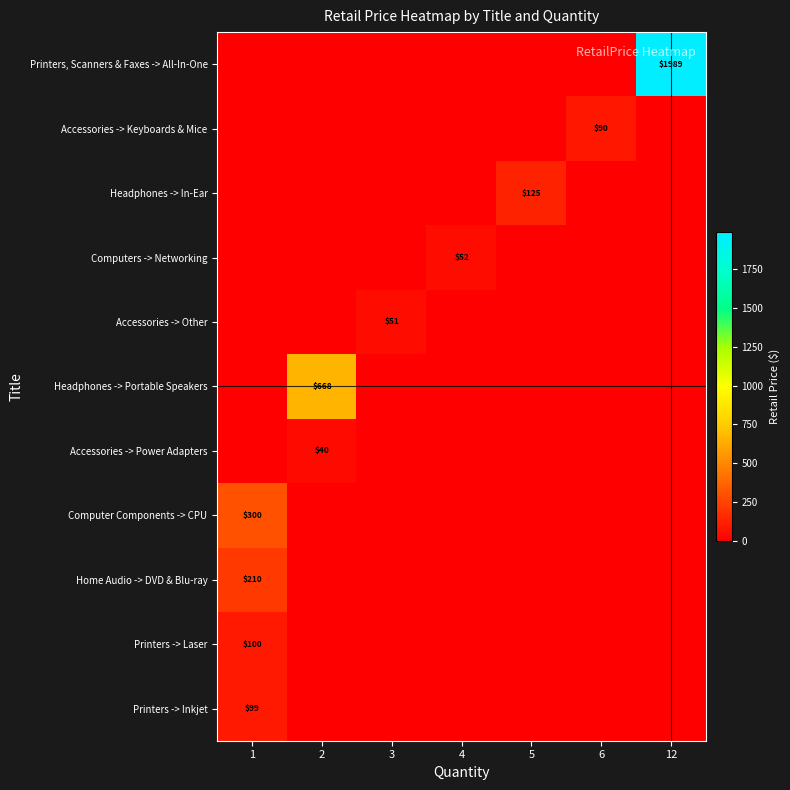

True or false: Printers -> Inkjet has a value of 43 at 1.

False